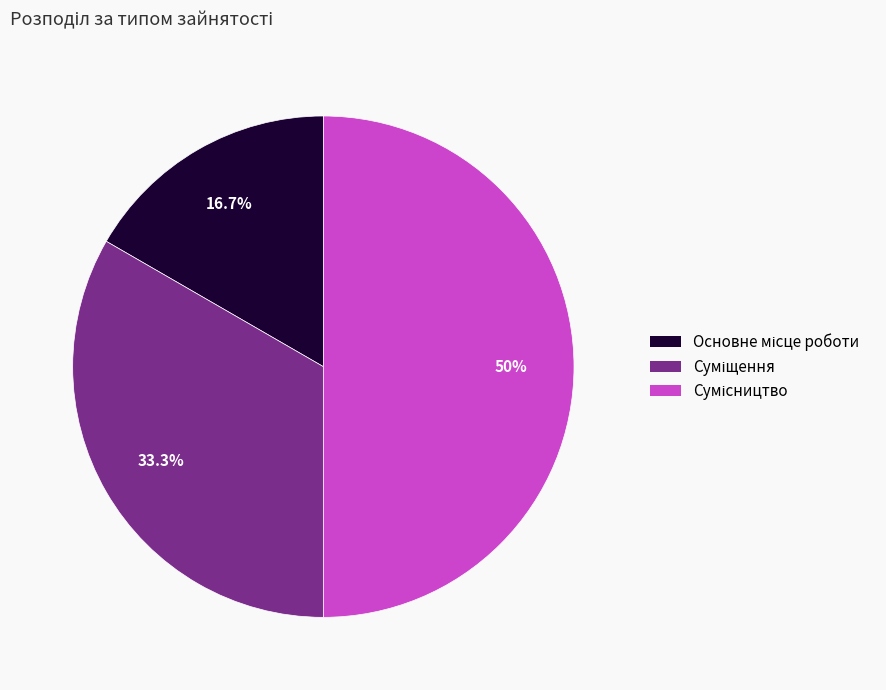

To the nearest percent, what is the difference between the Основне місце роботи and Суміщення slice percentages?

17%